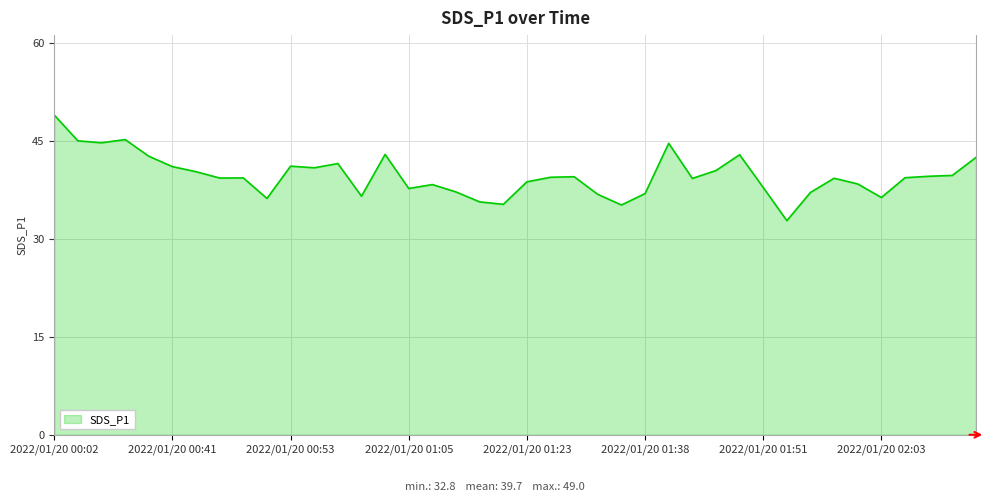

What is the difference between the maximum and minimum values?

16.2